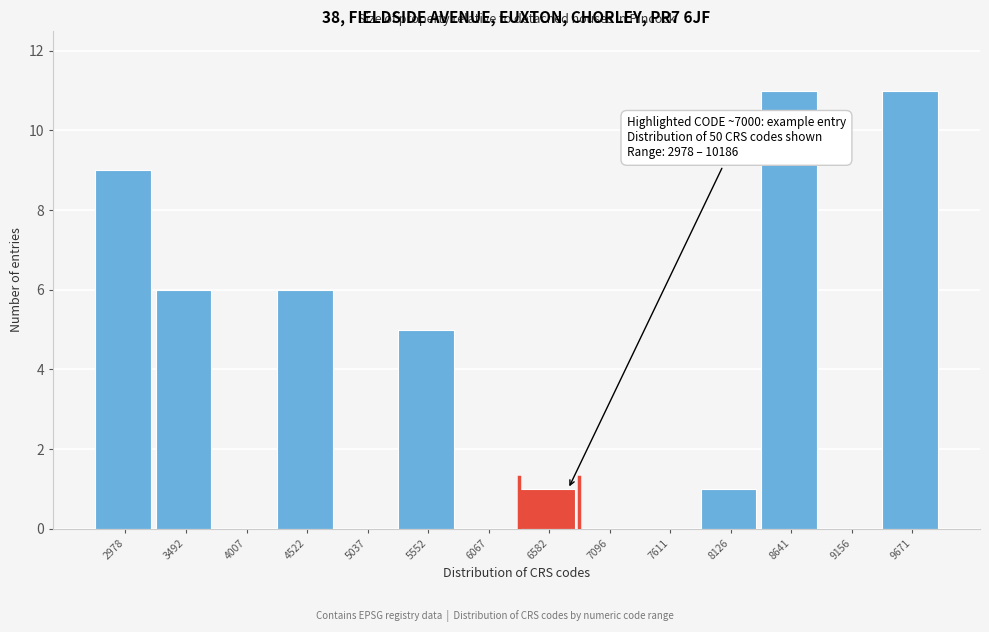

Reading left to right, what are all the values shown in this chart?

2978=9	3492=6	4007=0	4522=6	5037=0	5552=5	6067=0	6582=1	7096=0	7611=0	8126=1	8641=11	9156=0	9671=11